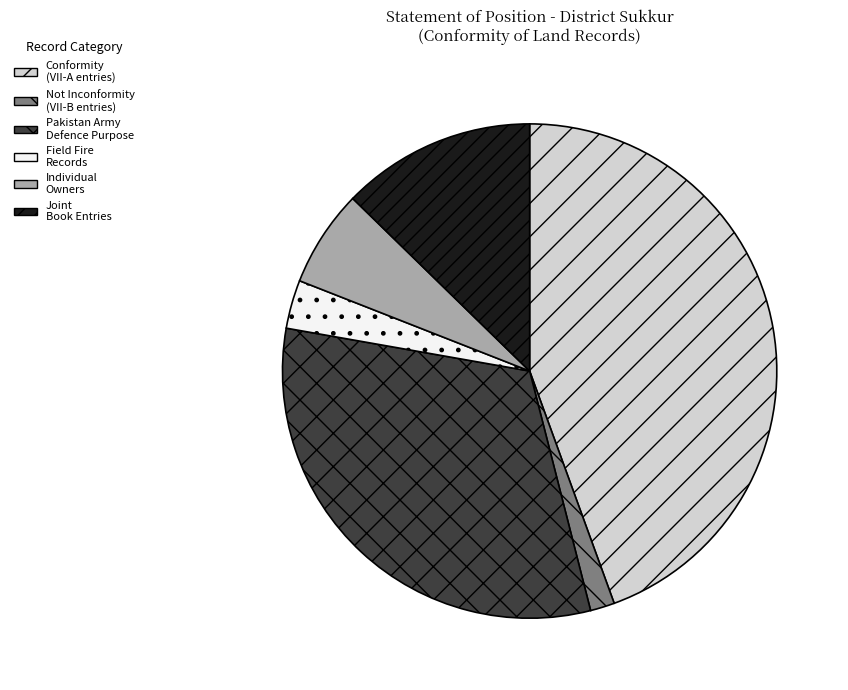

Rank the categories by value from highest to lowest.

Conformity (VII-A entries), Pakistan Army Defence Purpose, Joint Book Entries, Individual Owners, Field Fire Records, Not Inconformity (VII-B entries)